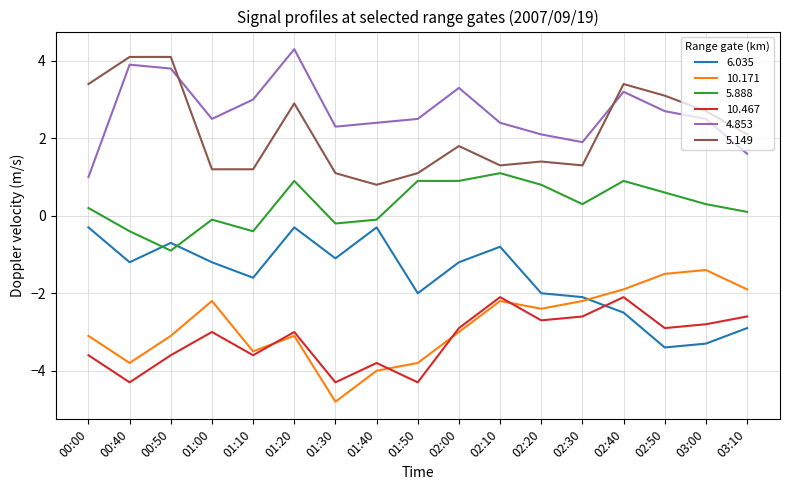

How many values in the 5.149 series exceed 1?

16